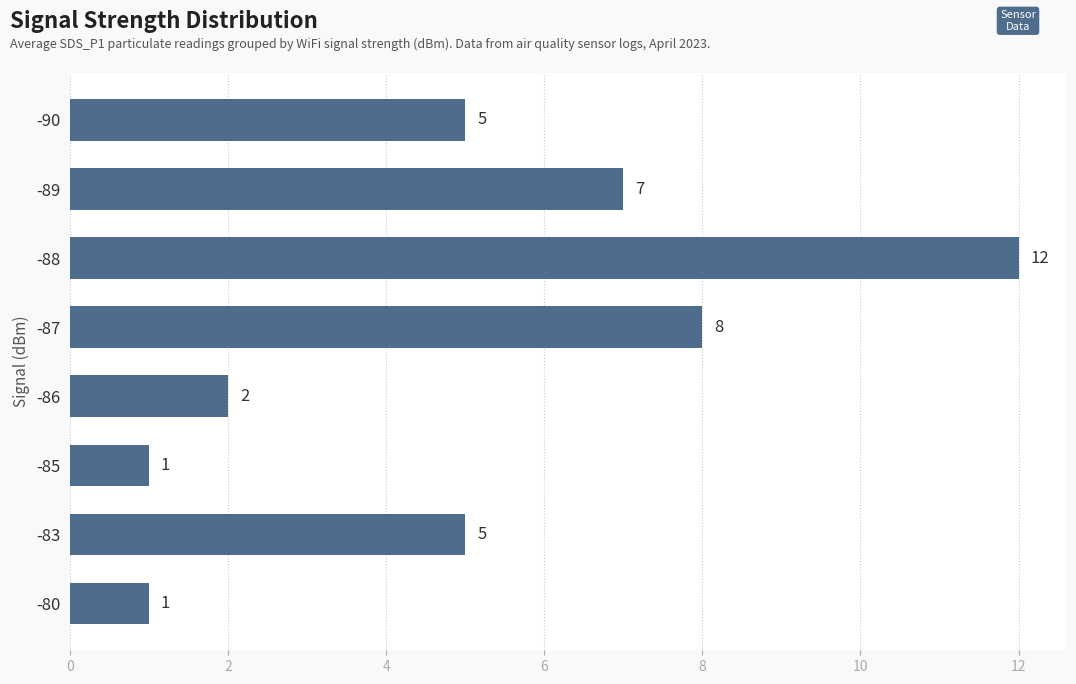

True or false: the data shows 5 at -90.

True